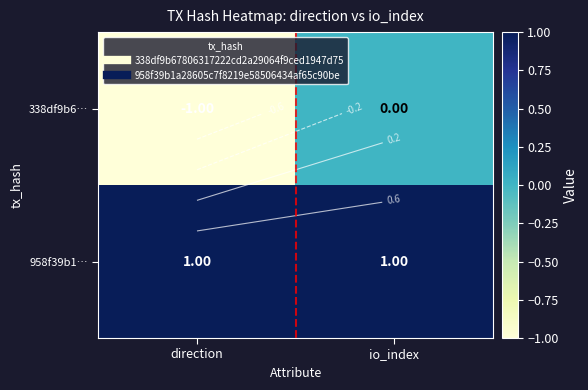

Is it true that 338df9b6… equals -2 at direction?

False